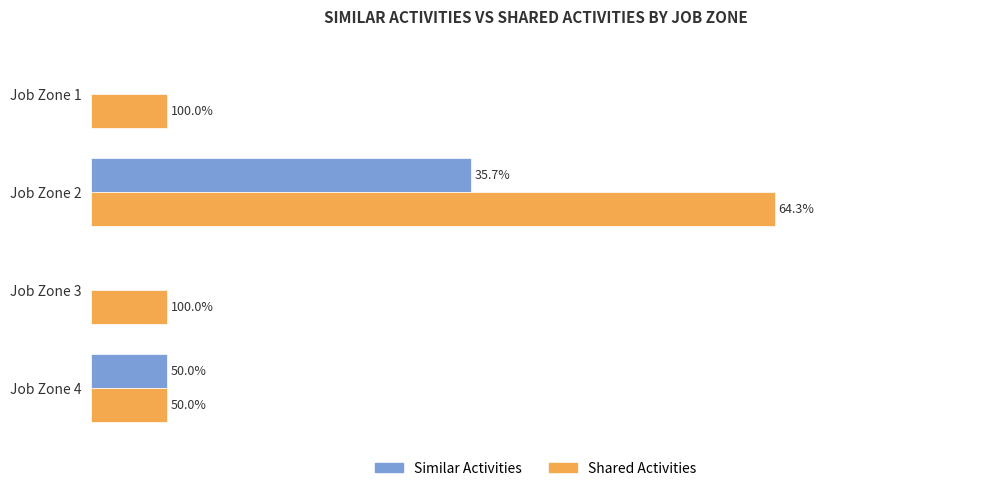

What are all the series names shown in the legend?

Similar Activities, Shared Activities